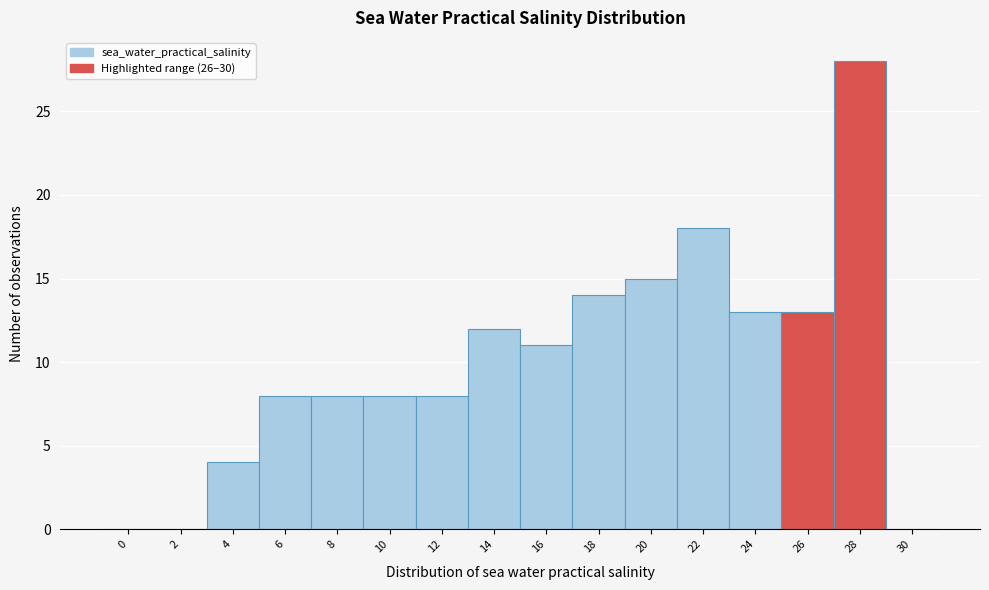

Reading left to right, what are all the values shown in this chart?

0=0	2=0	4=4	6=8	8=8	10=8	12=8	14=12	16=11	18=14	20=15	22=18	24=13	26=13	28=28	30=0